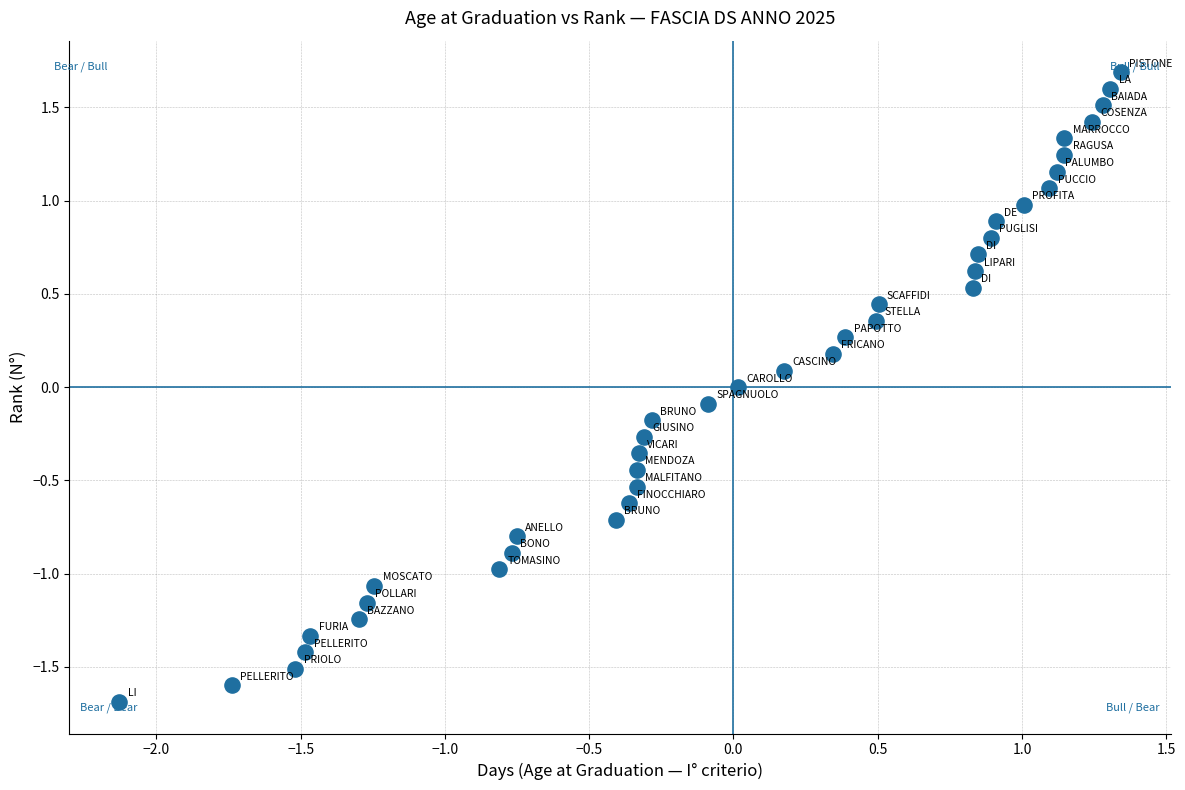

What is the range of X values (max minus min)?

3.5